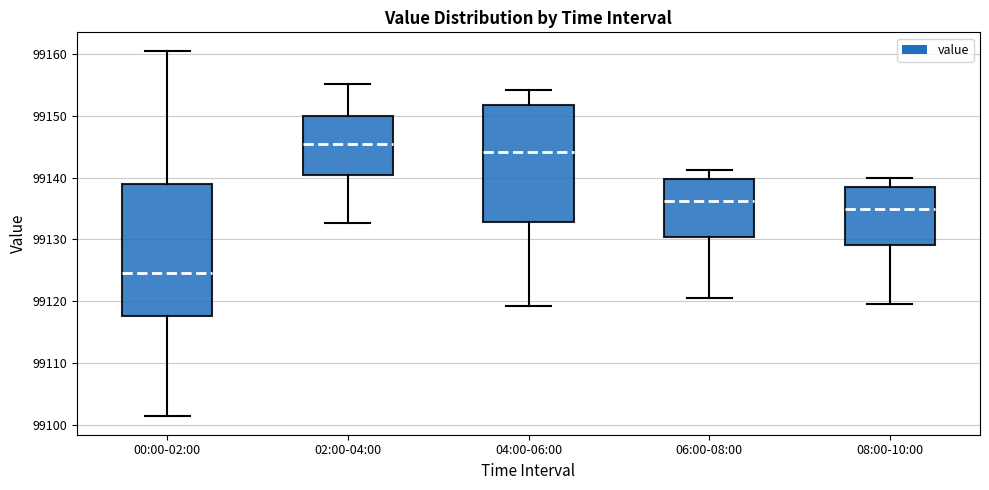

Which box is the tallest, from its lower edge to its upper edge?

00:00-02:00